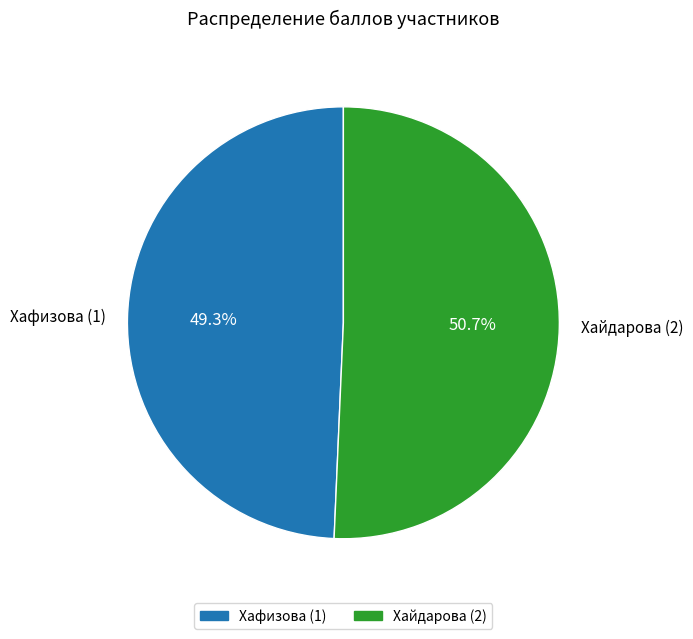

Rank the categories by value from highest to lowest.

Хайдарова (2), Хафизова (1)